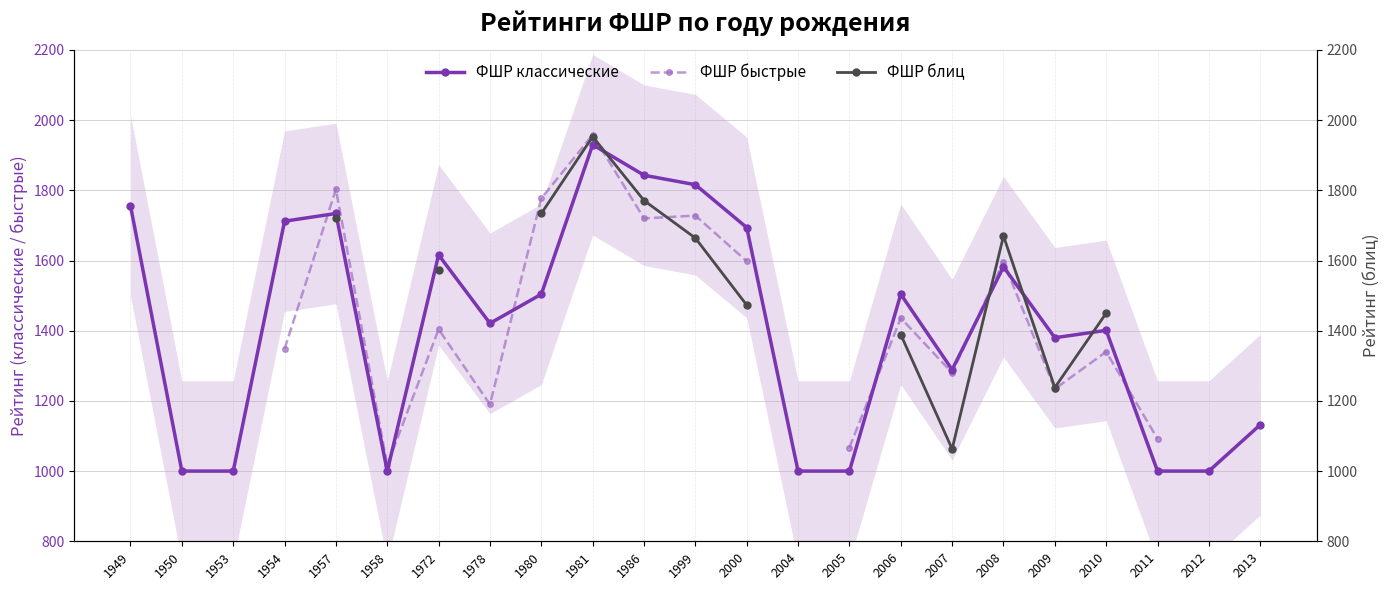

List the labels in order of ФШР классические value, smallest first.

1950, 1953, 1958, 2004, 2005, 2011, 2012, 2013, 2007, 2009, 2010, 1978, 1980, 2006, 2008, 1972, 2000, 1954, 1957, 1949, 1999, 1986, 1981